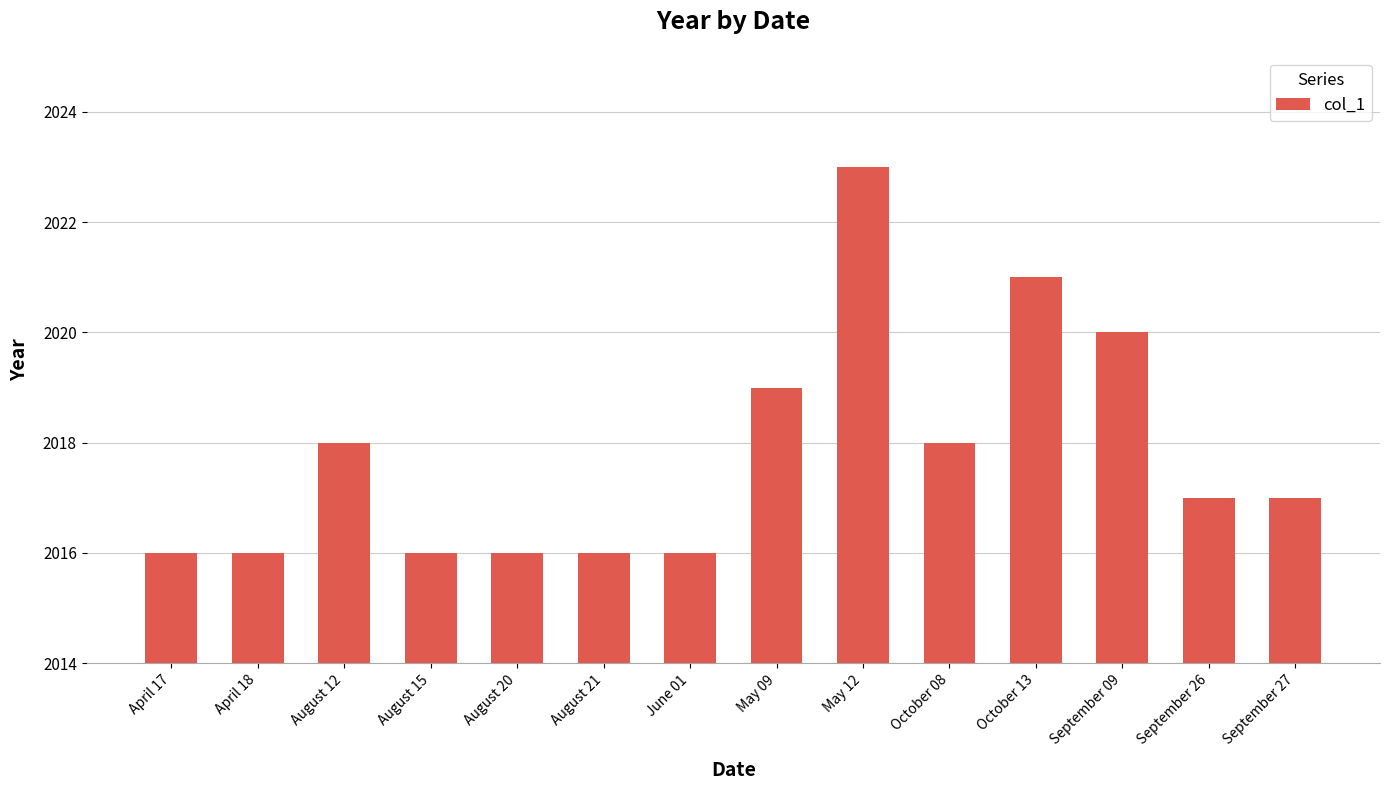

Does the chart contain stacked bars?

No